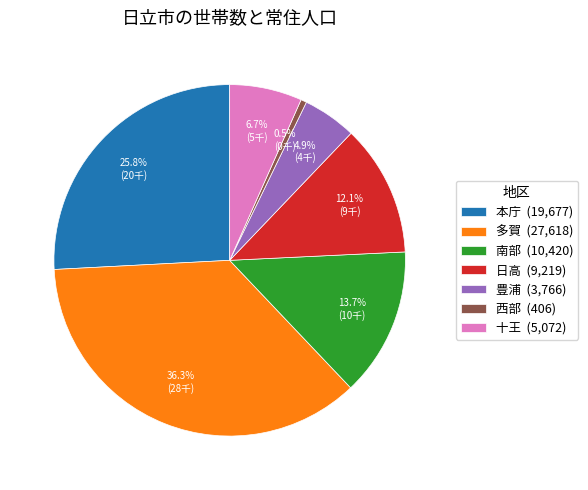

Do 日高 and 十王 together represent more than half of the pie?

No